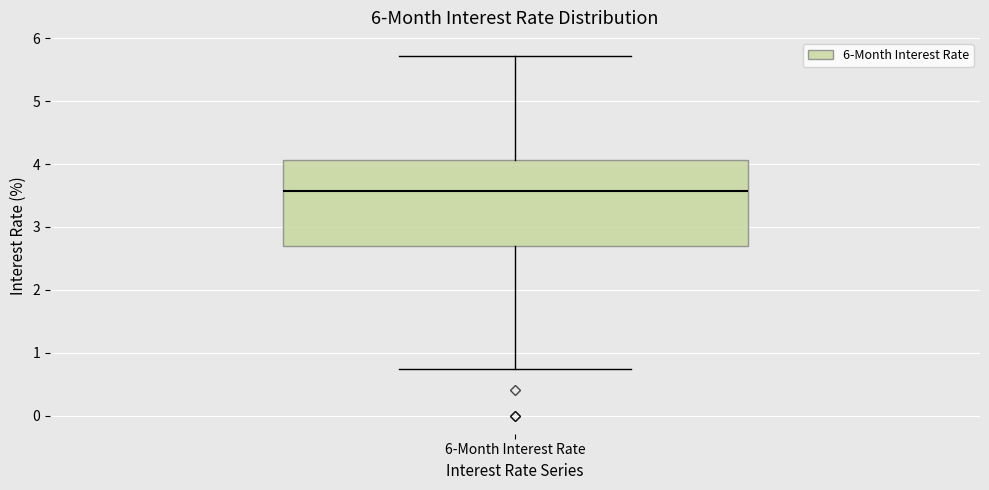

Where does the lower whisker of the box for 6-Month Interest Rate end on the y-axis? The values are not printed on the chart, so give them approximately, as read against the axis.

0.7